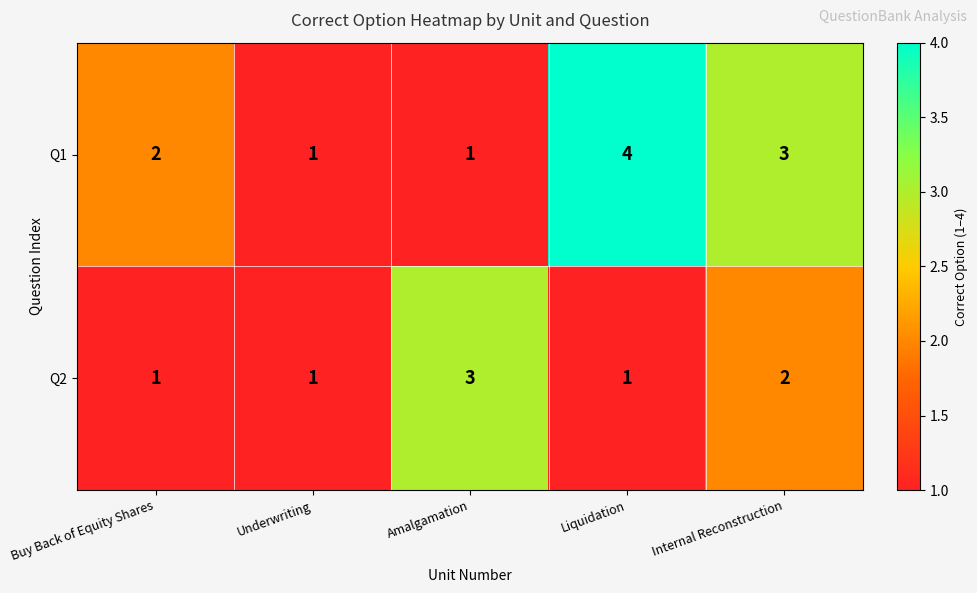

How many Q2 values are between 1 and 2?

4